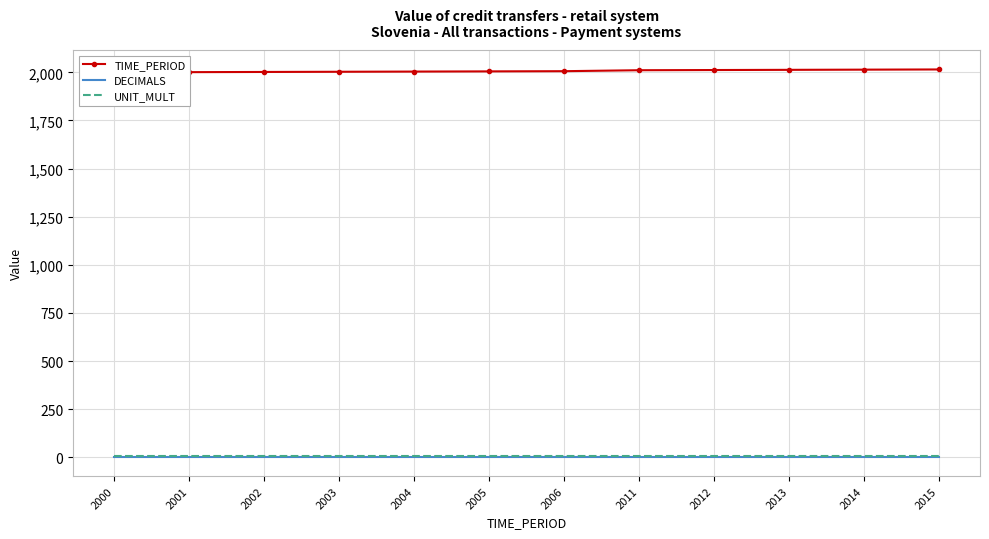

Is the value of TIME_PERIOD at 2004 greater than the value of UNIT_MULT at 2005?

Yes